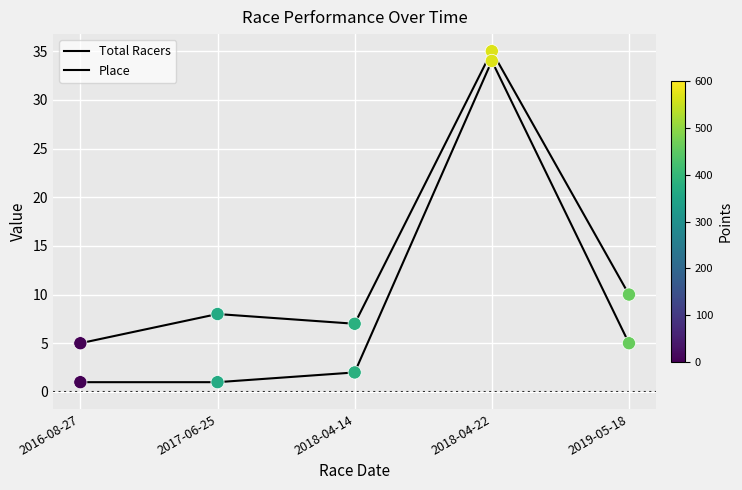

How many lines are shown in the chart?

2